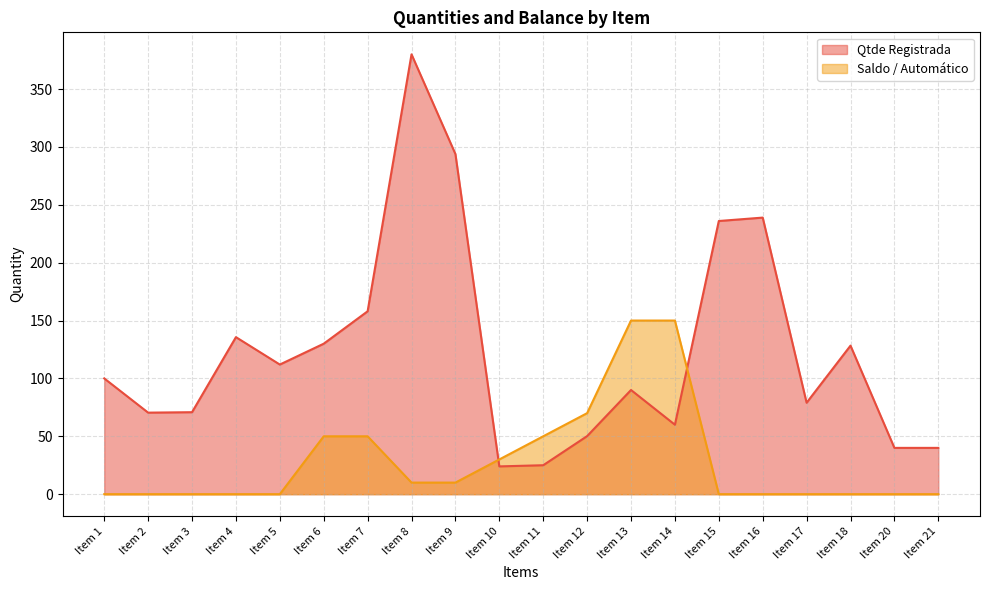

Does the chart have visible grid lines?

Yes